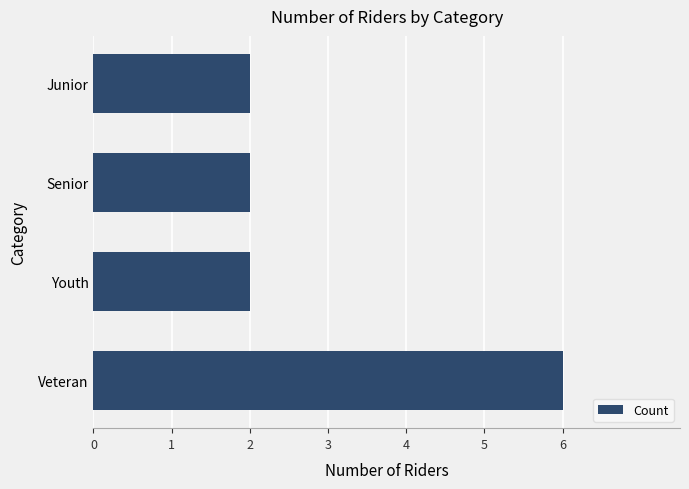

What is the difference between the maximum and minimum values?

4